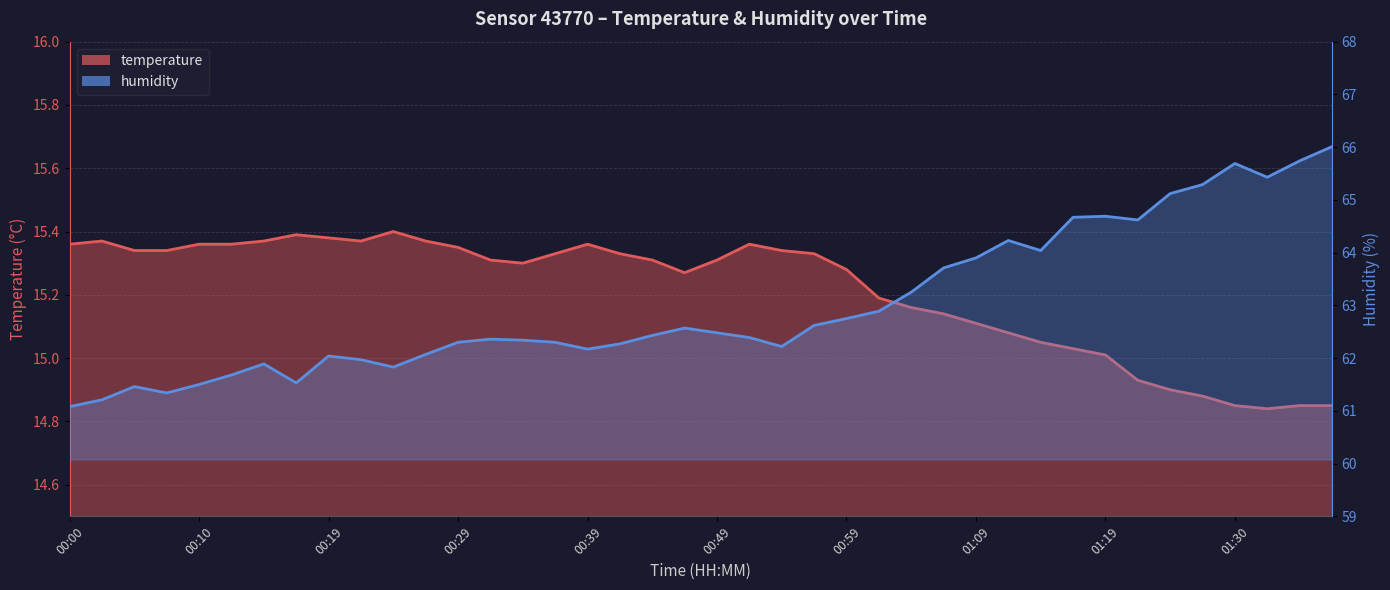

What is the total value across all series at 00:42?

77.6